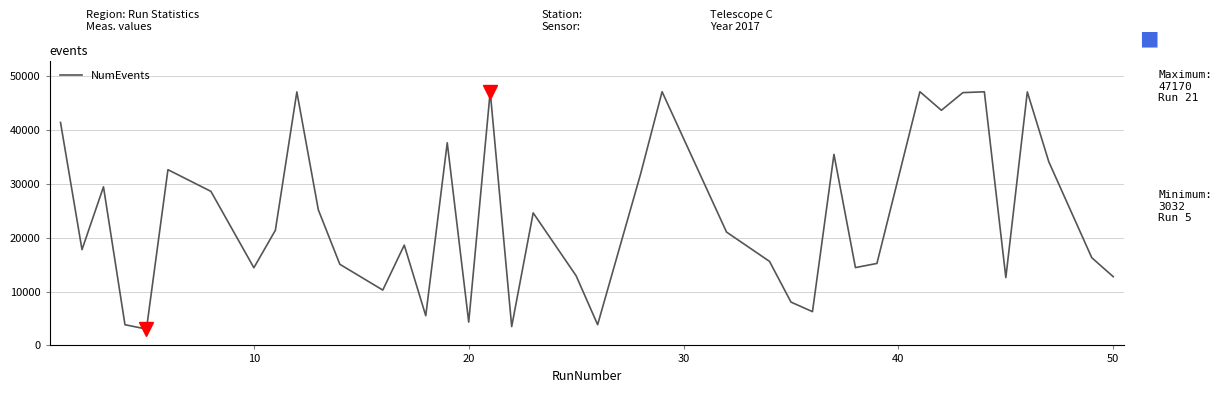

What is the greatest value displayed?

47170